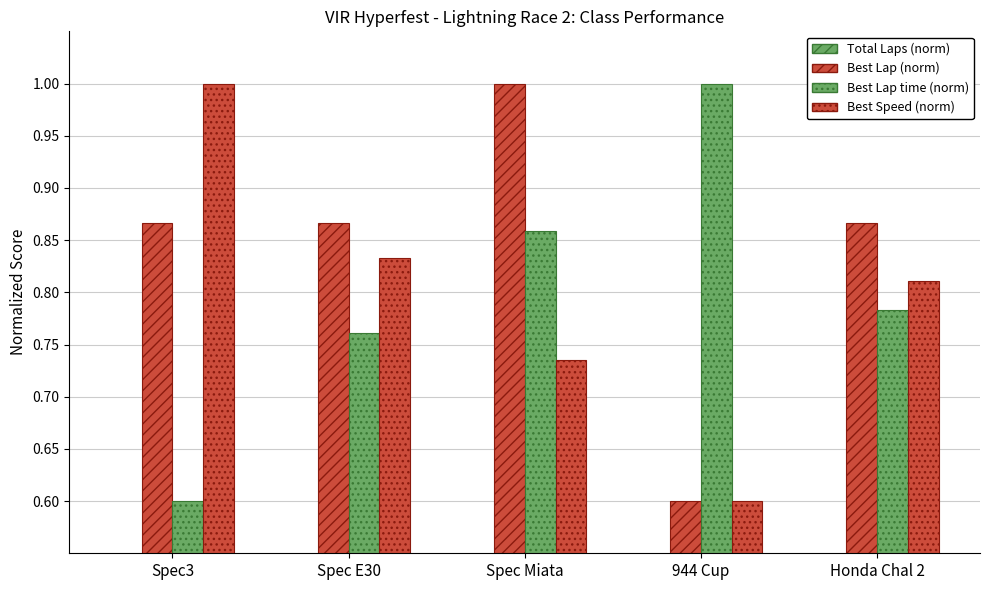

Reading left to right, transcribe all the data shown in this chart.

Total Laps: 0.5	0.5	0.5	0.5	0.5
Best Lap: 0.9	0.9	1.0	0.6	0.9
Best Lap time: 0.6	0.8	0.9	1.0	0.8
Best Speed: 1.0	0.8	0.7	0.6	0.8